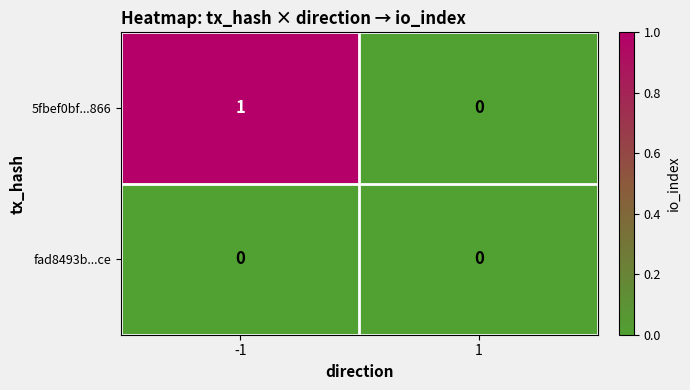

Between -1 and 1, which series saw the biggest shift?

5fbef0bf...866